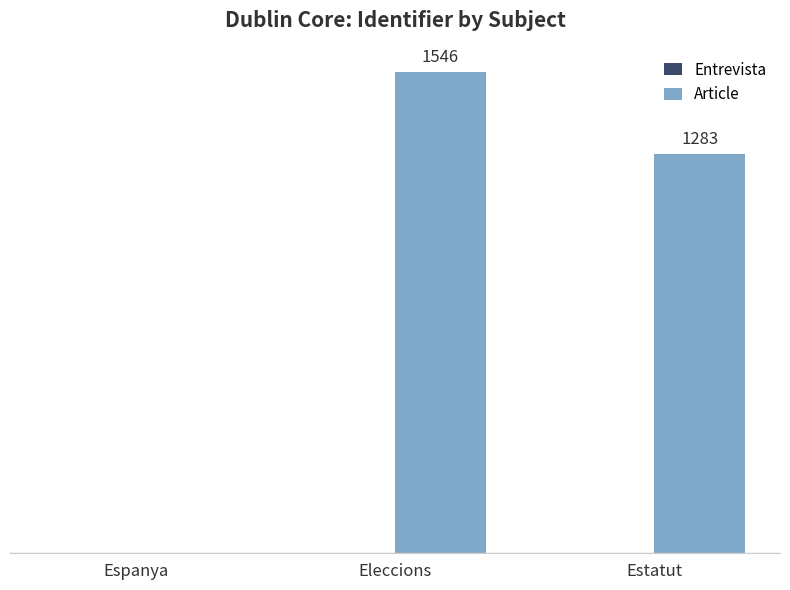

Which label corresponds to the largest value in the chart?

Eleccions